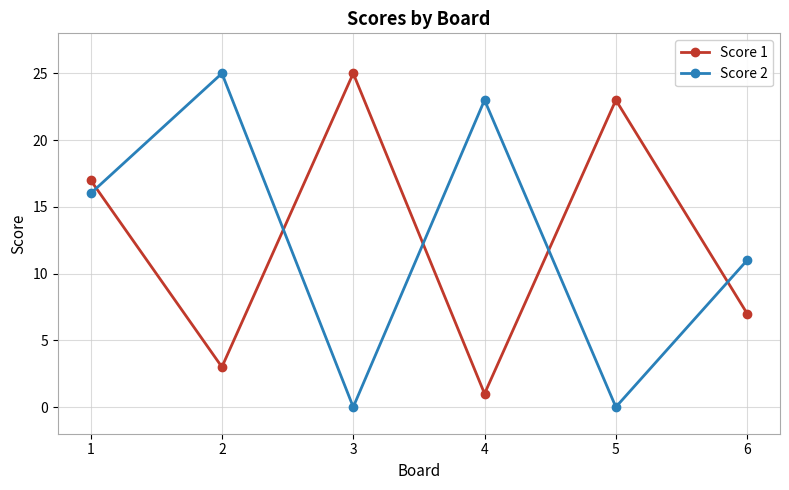

The value of Score 1 at 3 is 42. True or false?

False